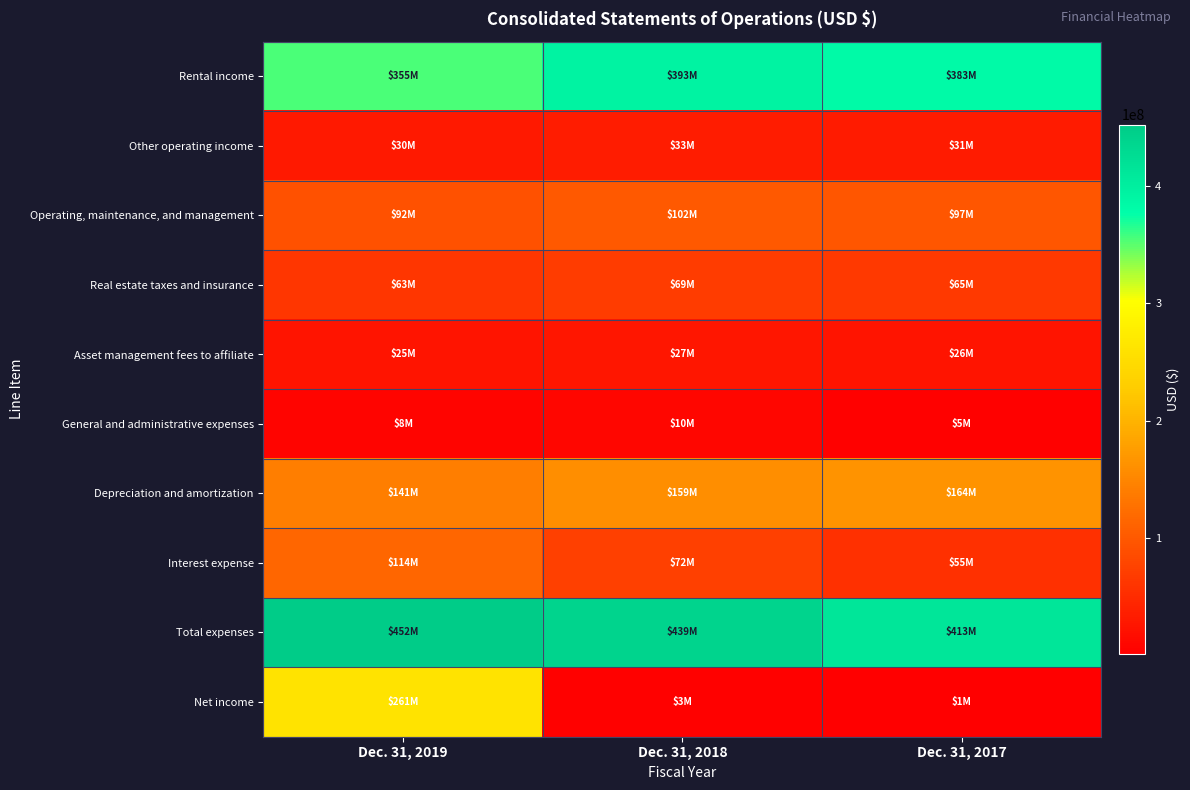

At which category does the chart reach its minimum across all series?

Dec. 31, 2017